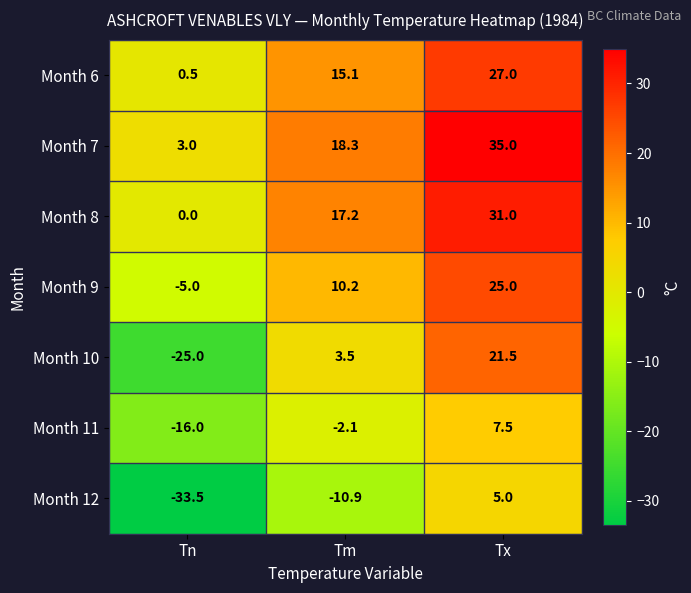

How many data points in Month 9 are less than 10?

1